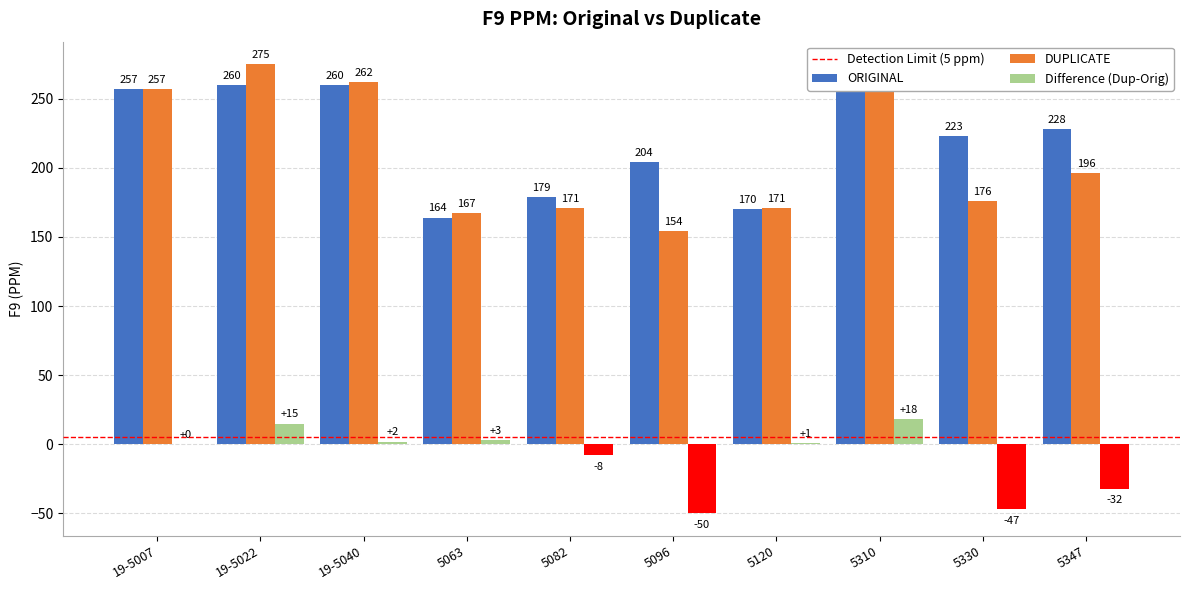

What is the maximum value shown in the chart?

275